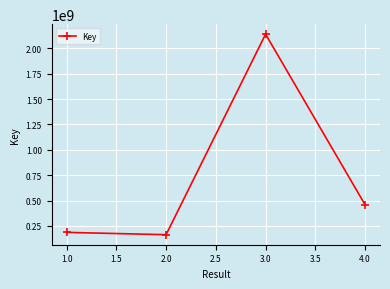

What is the label of the 3rd point from the left?

3.0